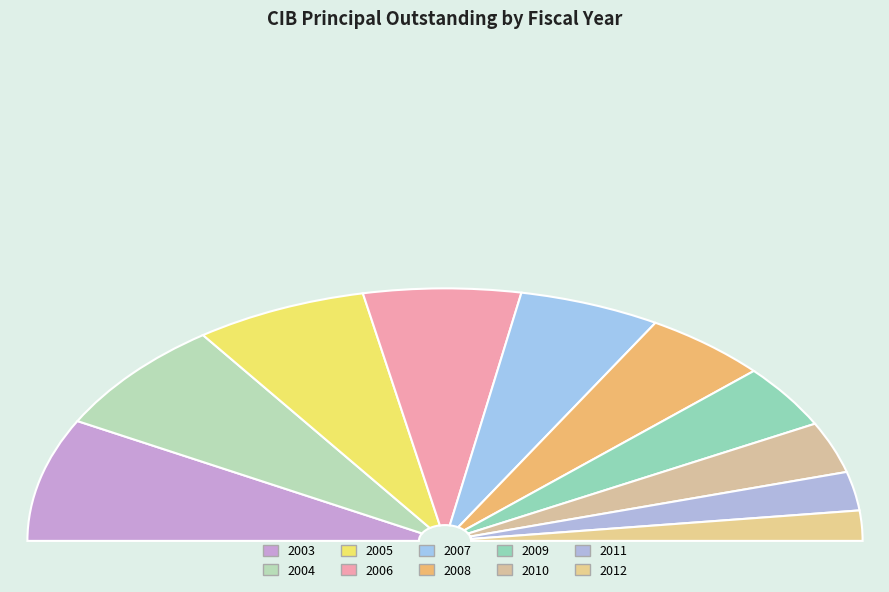

How many slices are in this pie chart?

10